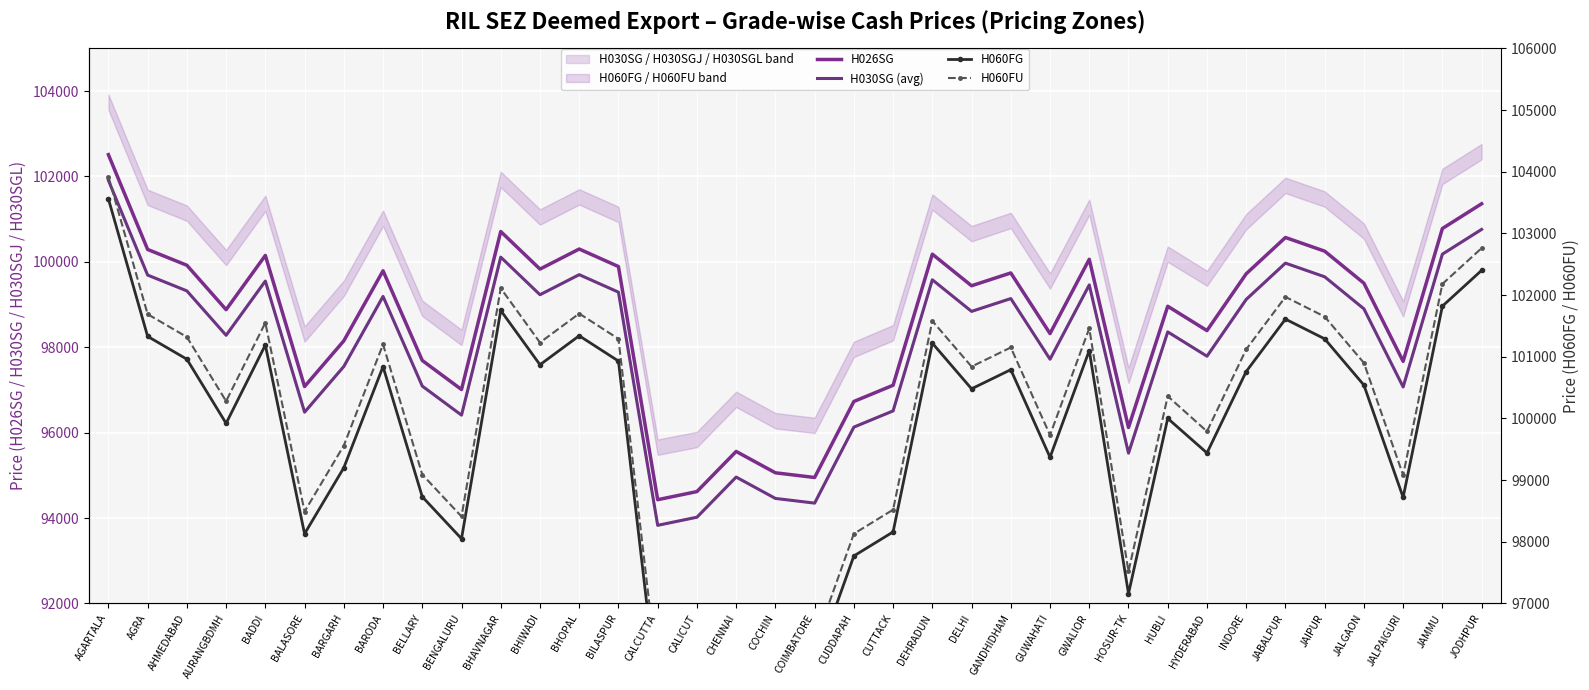

Read the H060FU value at AGRA, to the nearest 50.

101700